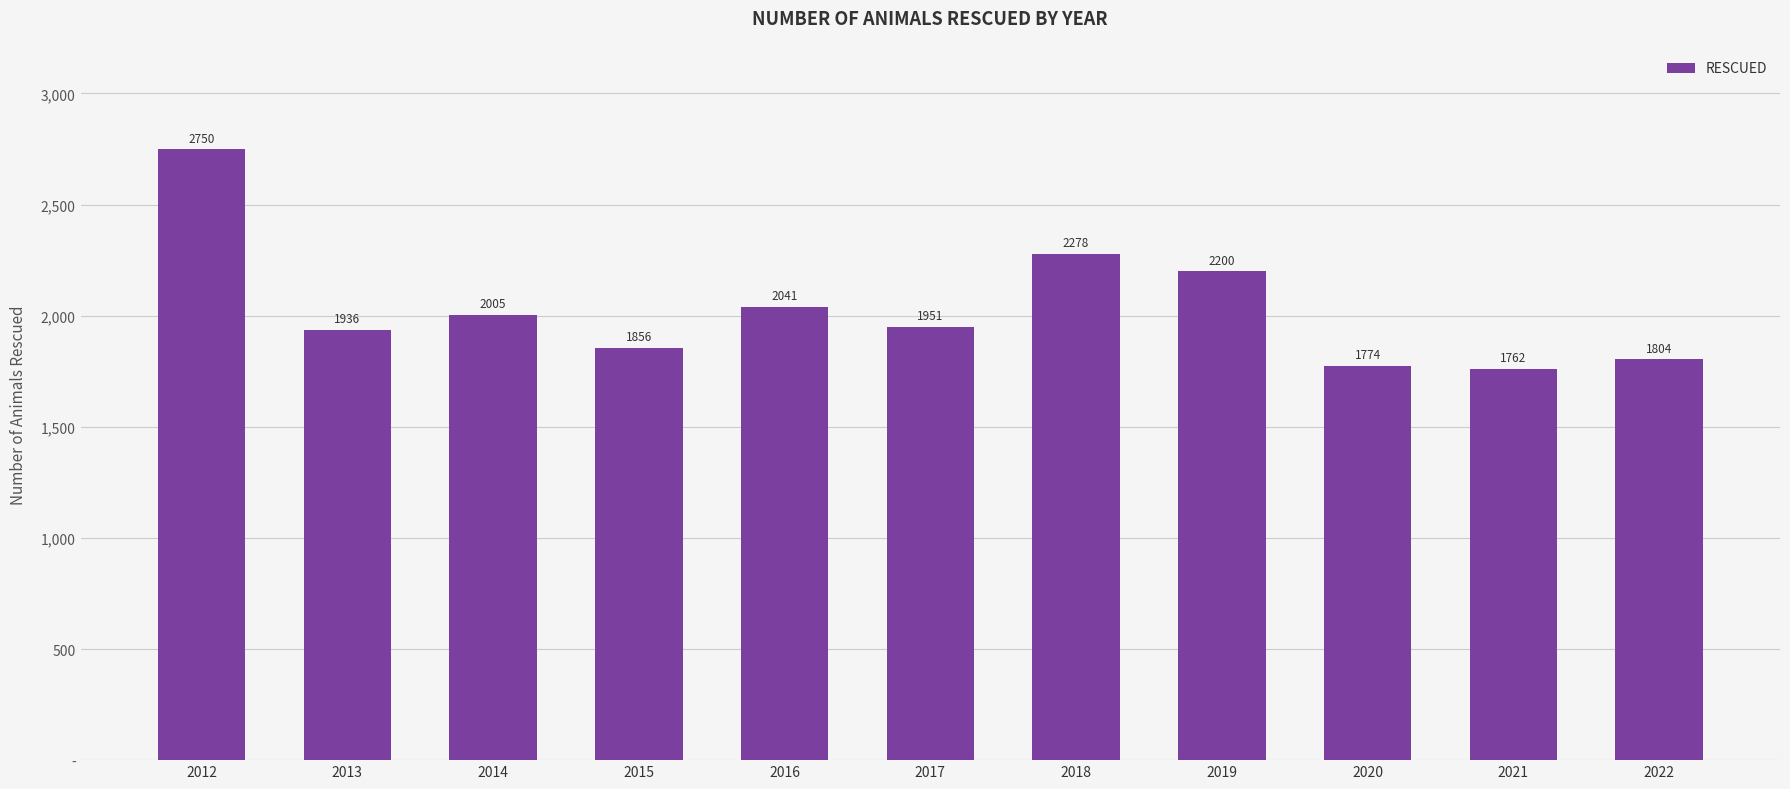

What is the sum of the values at 2020 and 2014?

3779